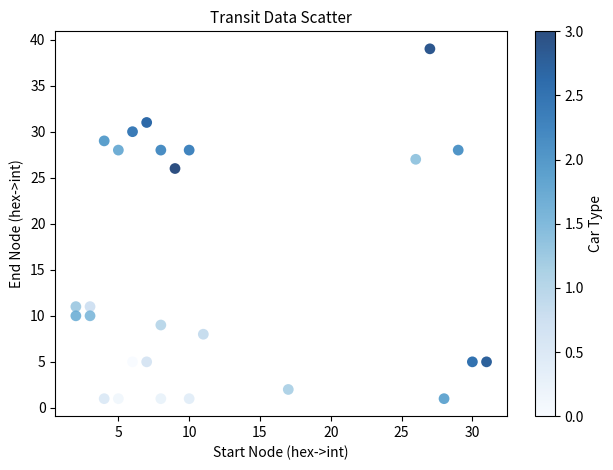

What Y value in the scatter plot is closest to 20?

26